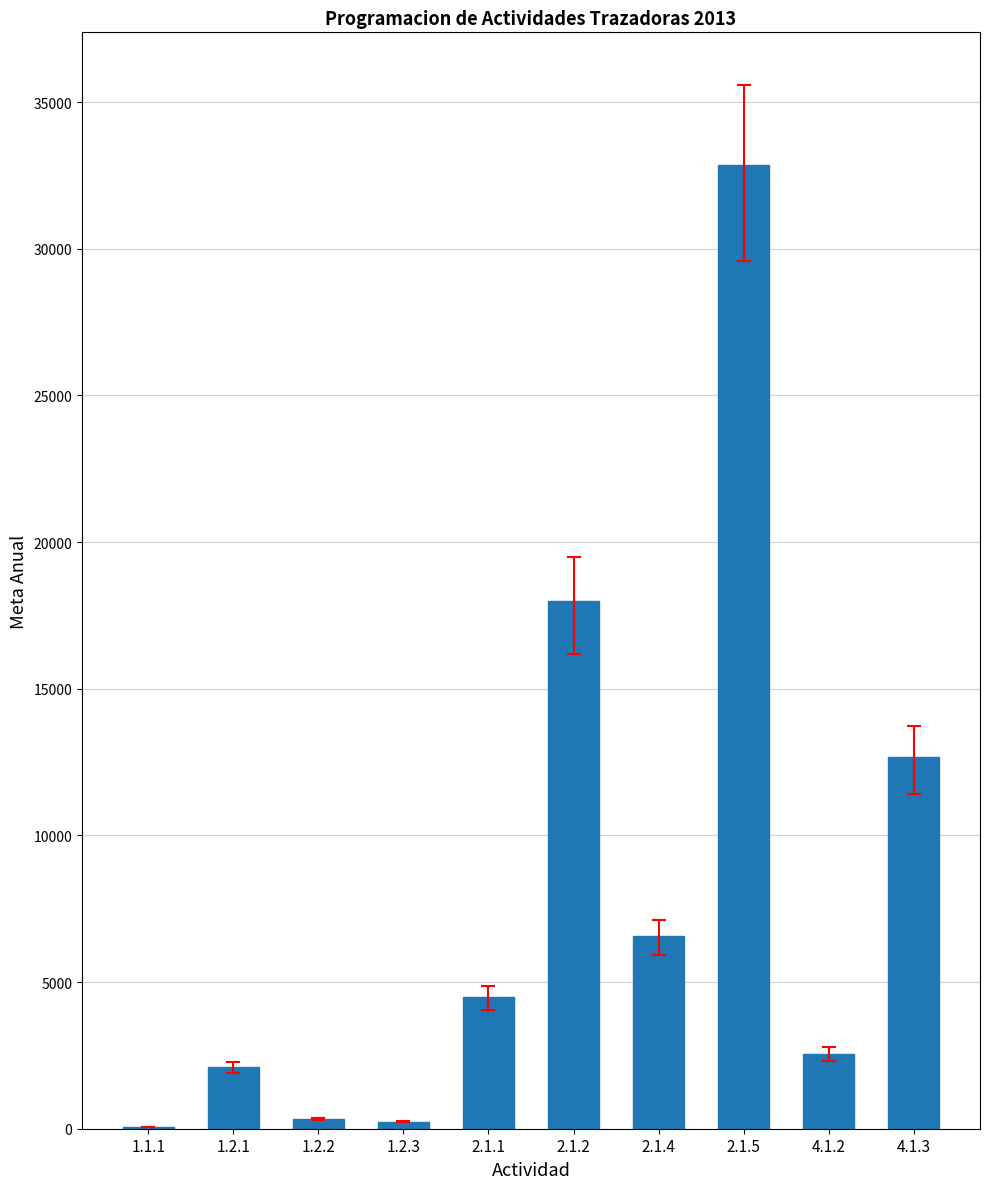

Are the bars grouped side by side (vs. stacked)?

No